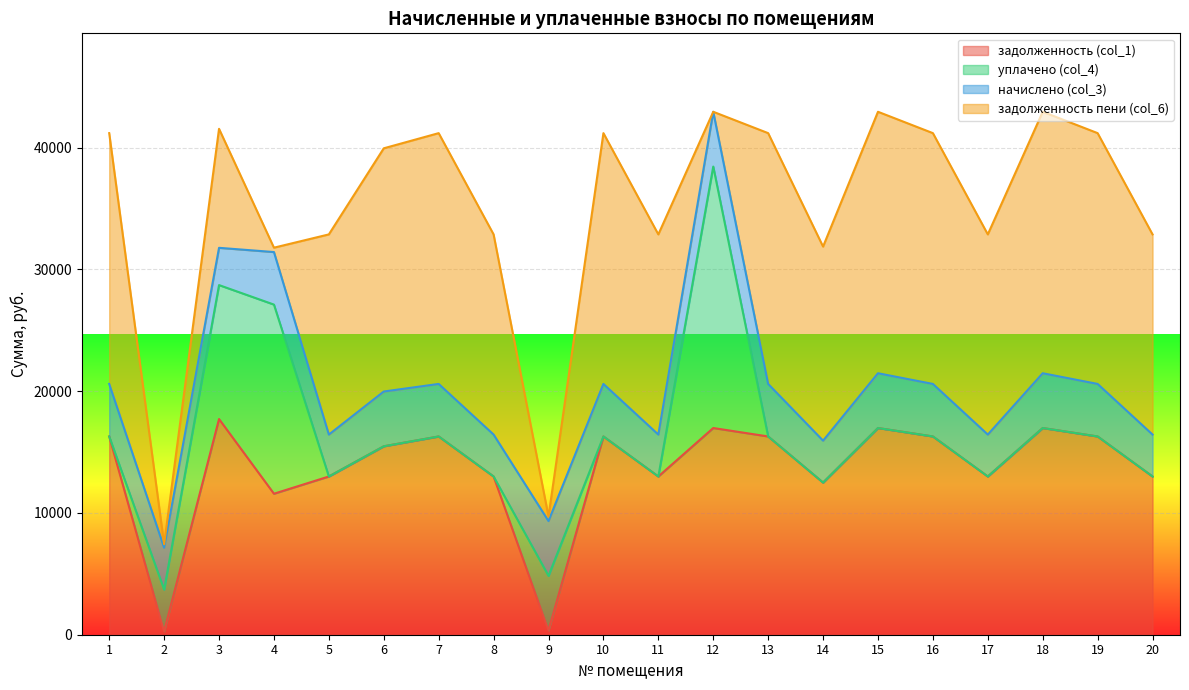

At how many categories does at least one series exceed 11673?

18